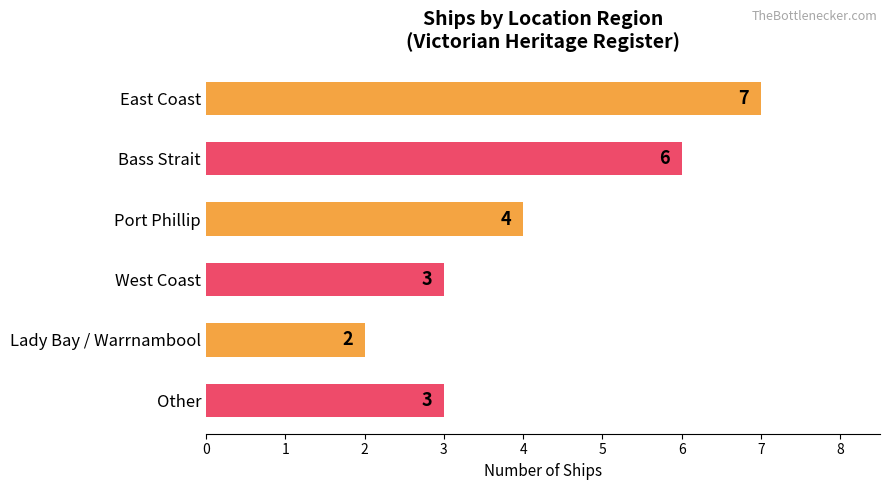

True or false: the data shows 6 at Bass Strait.

True